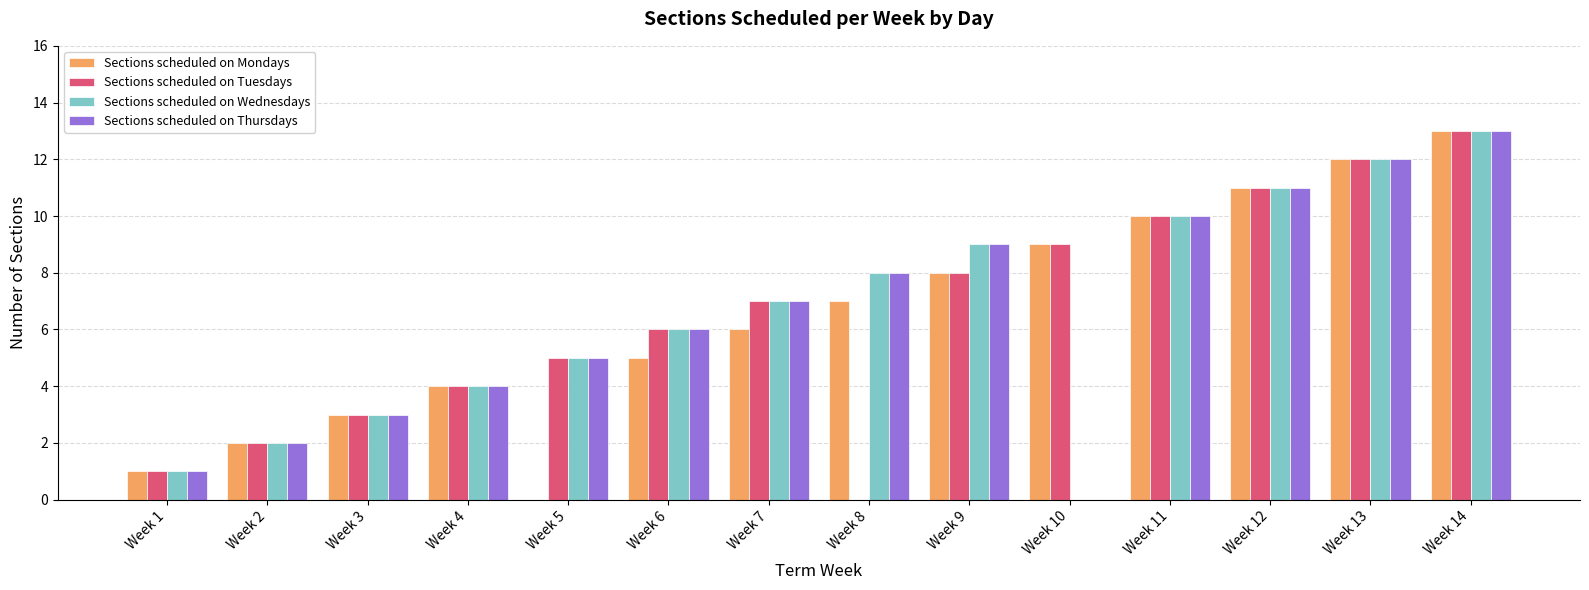

What is the greatest value displayed?

13